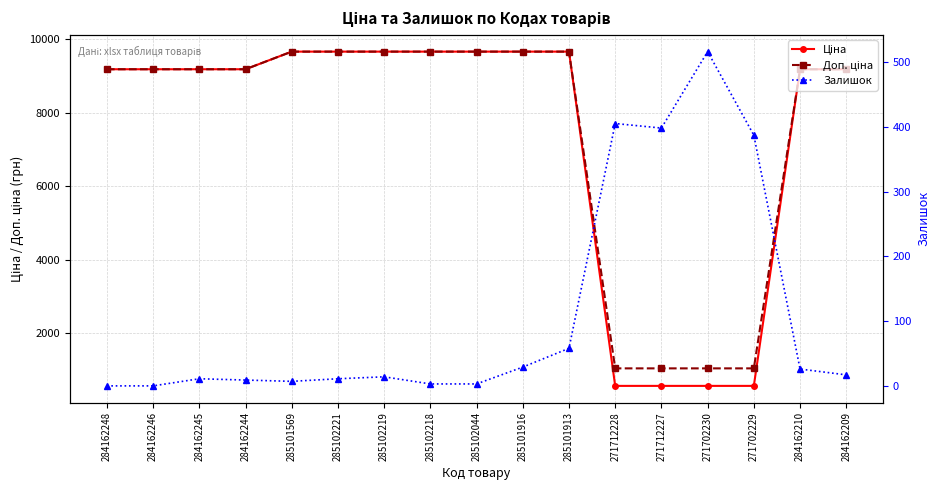

At which label does Ціна reach its minimum?

271712228